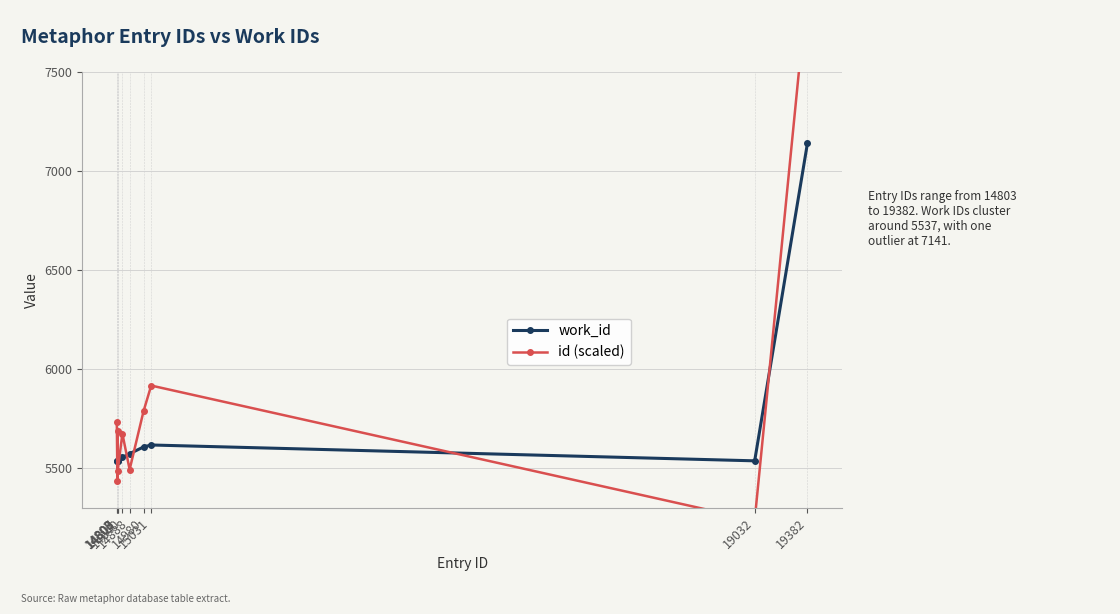

How many lines are shown in the chart?

2